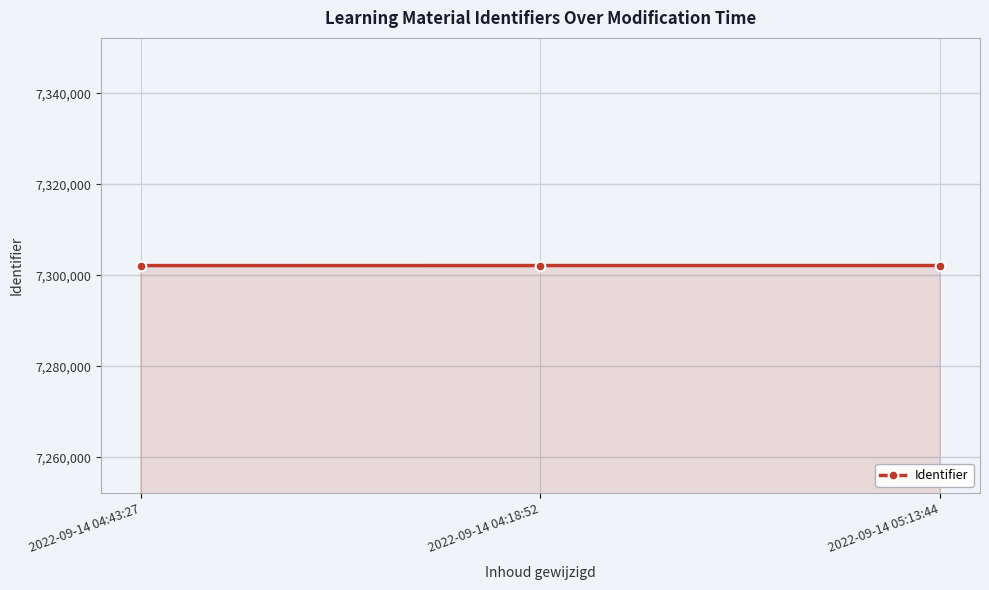

How many lines are shown in the chart?

1